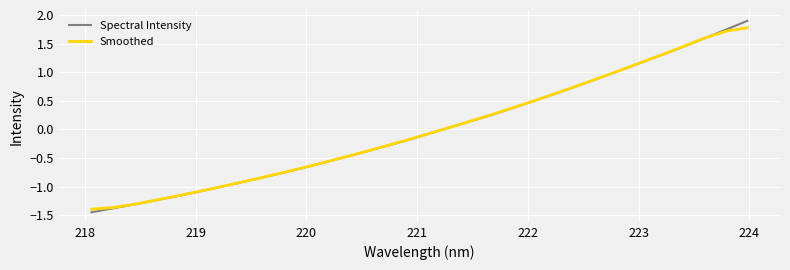

What is the greatest value displayed?

1.9